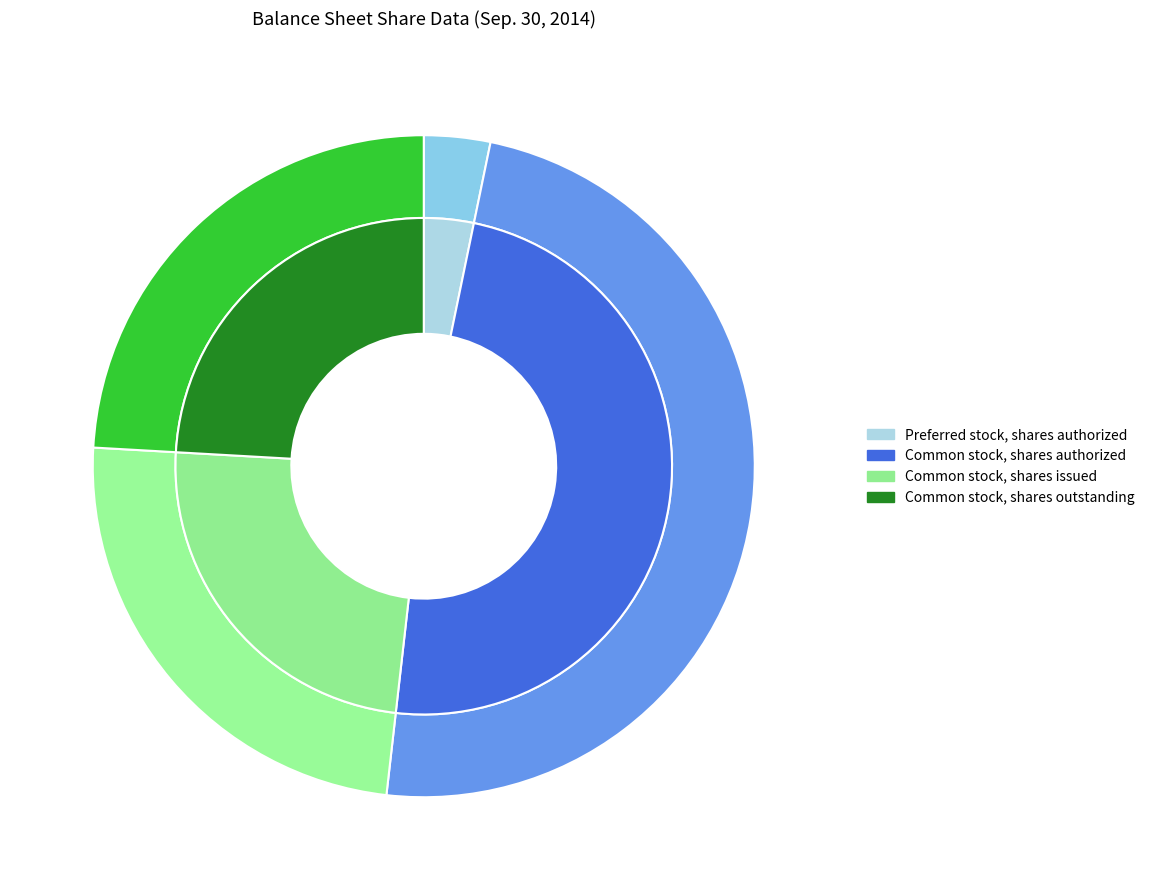

Does Common stock, shares authorized represent more than half of the total?

No